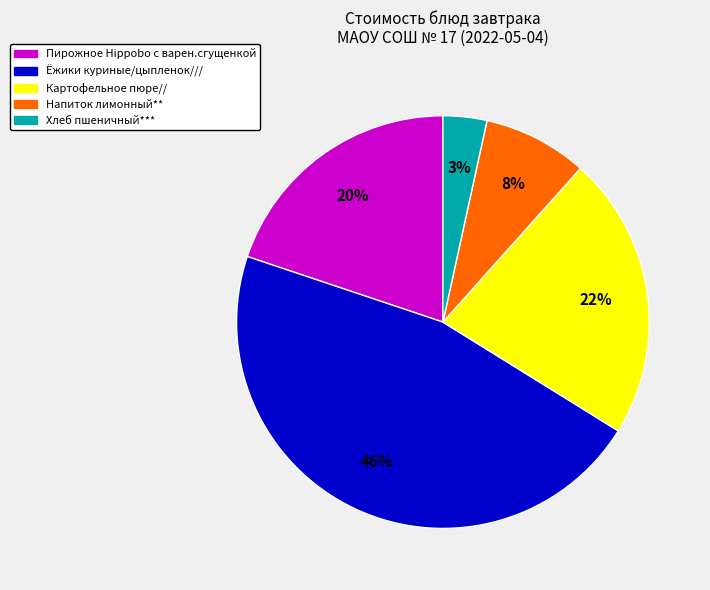

Does Картофельное пюре// account for over 50% of the chart?

No